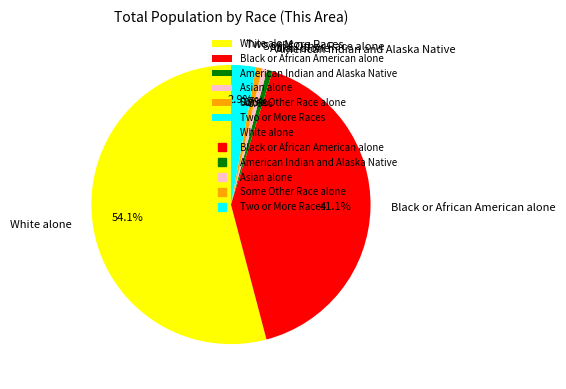

How many slices are in this pie chart?

6